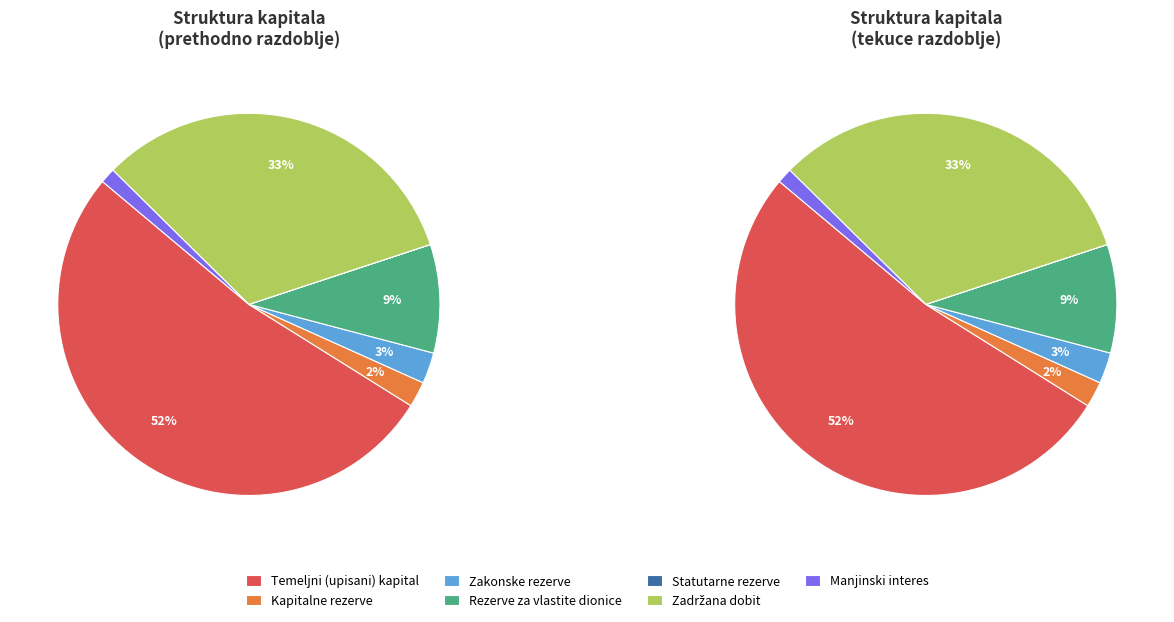

Rank the categories by value from highest to lowest.

Temeljni (upisani) kapital, Zadržana dobit, Rezerve za vlastite dionice, Zakonske rezerve, Kapitalne rezerve, Manjinski interes, Statutarne rezerve